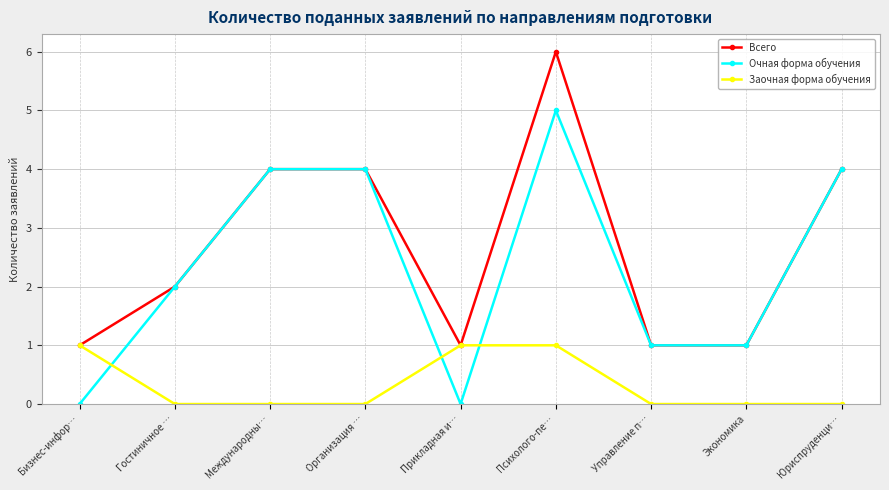

How many values in the Всего series are below 2?

4